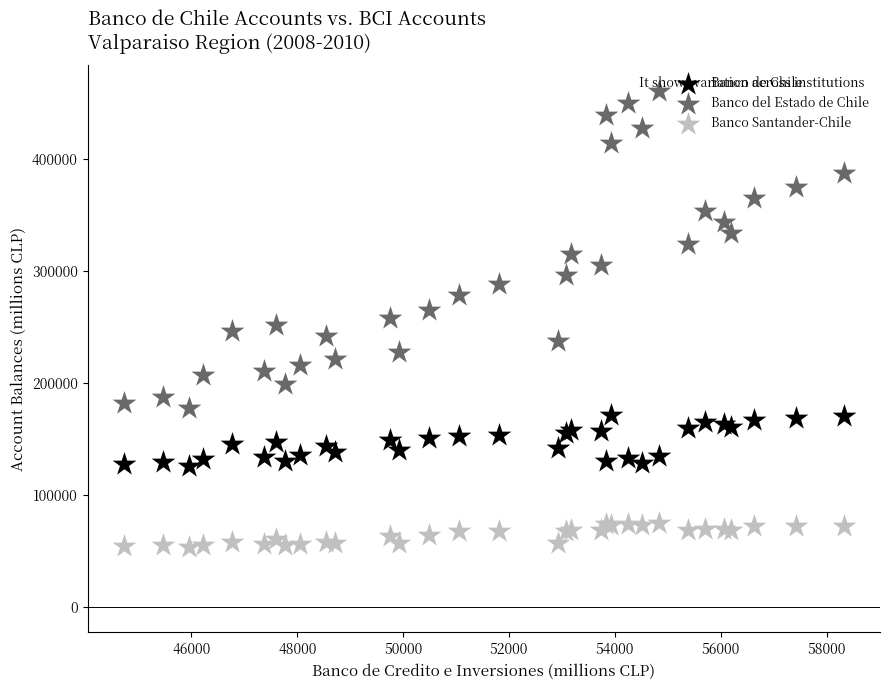

Which series contains the lowest Y value?

Banco Santander-Chile